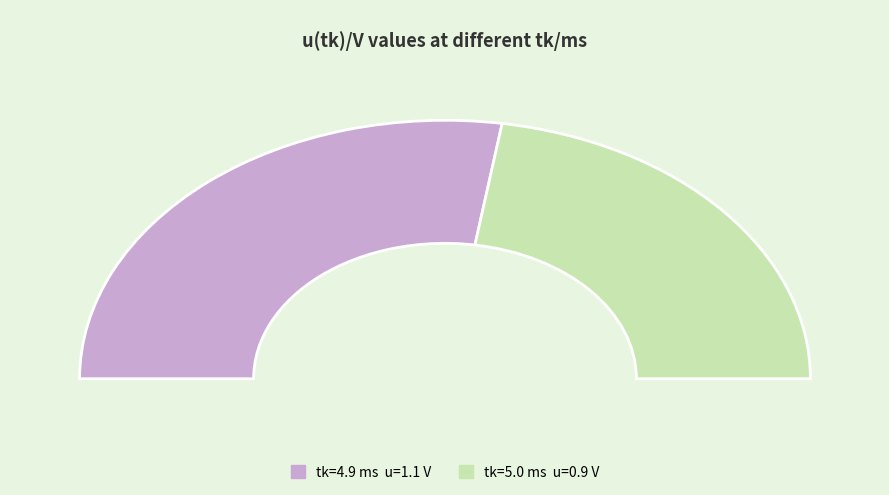

Is there a majority slice in this chart?

Yes